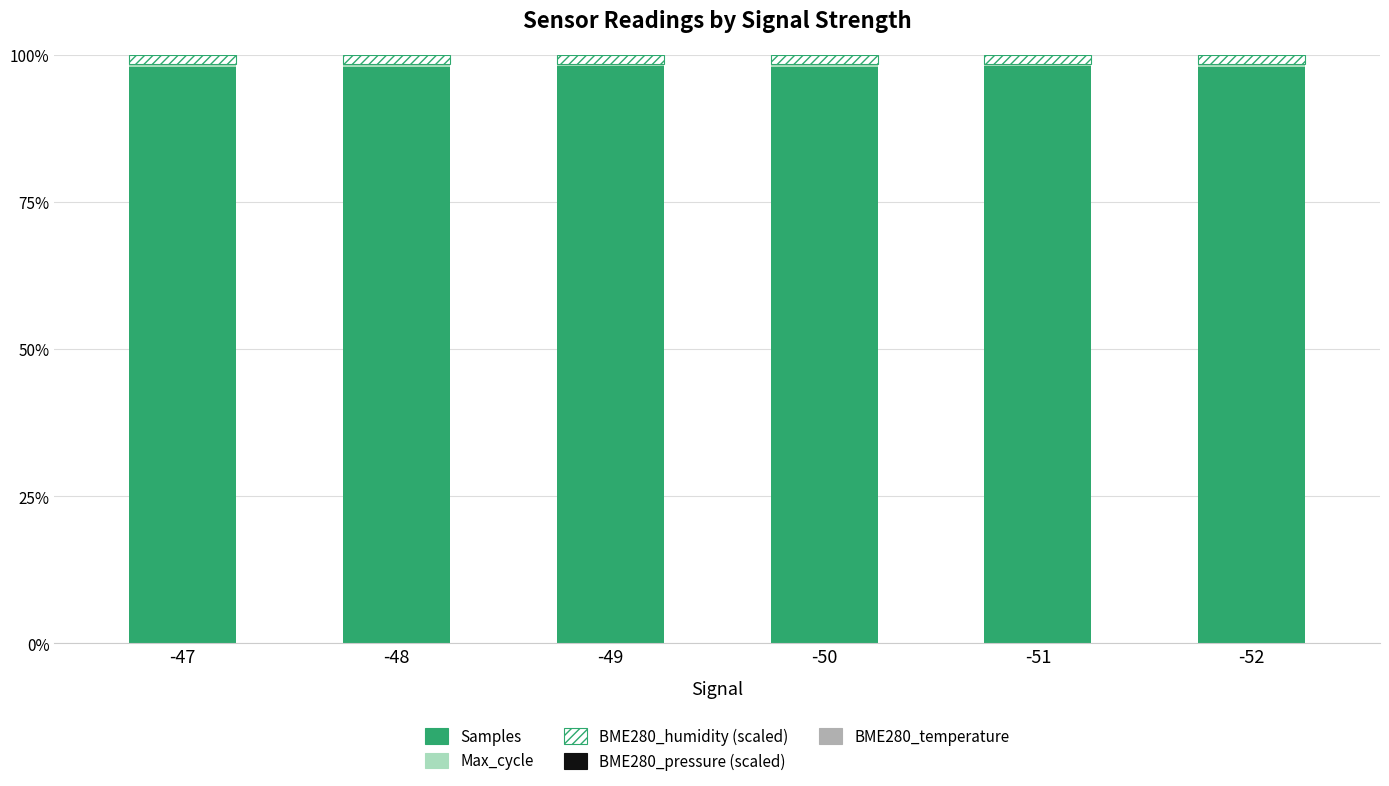

True or false: Samples has a value of 45.6 at -47.

False